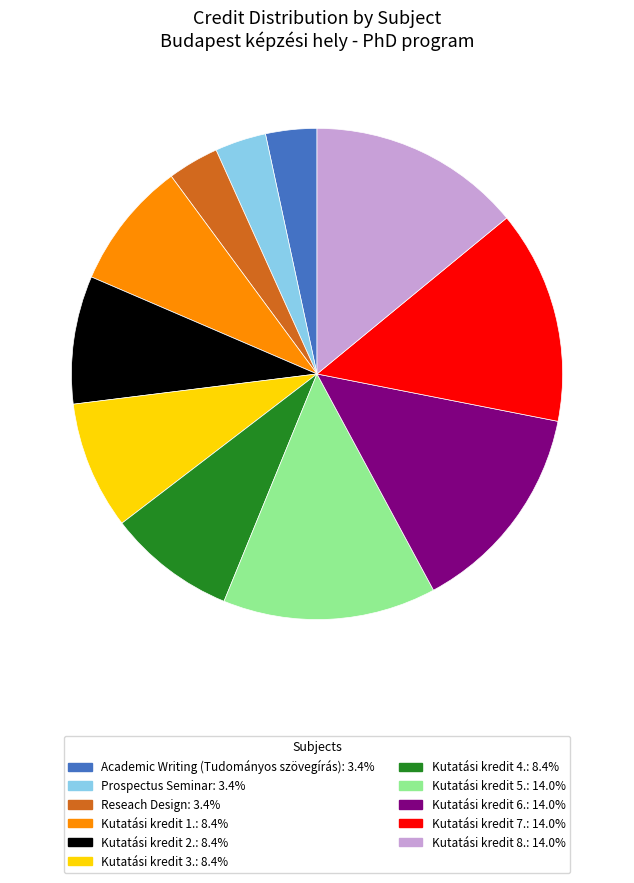

Is the sum of Prospectus Seminar and Kutatási kredit 4. greater than half?

No